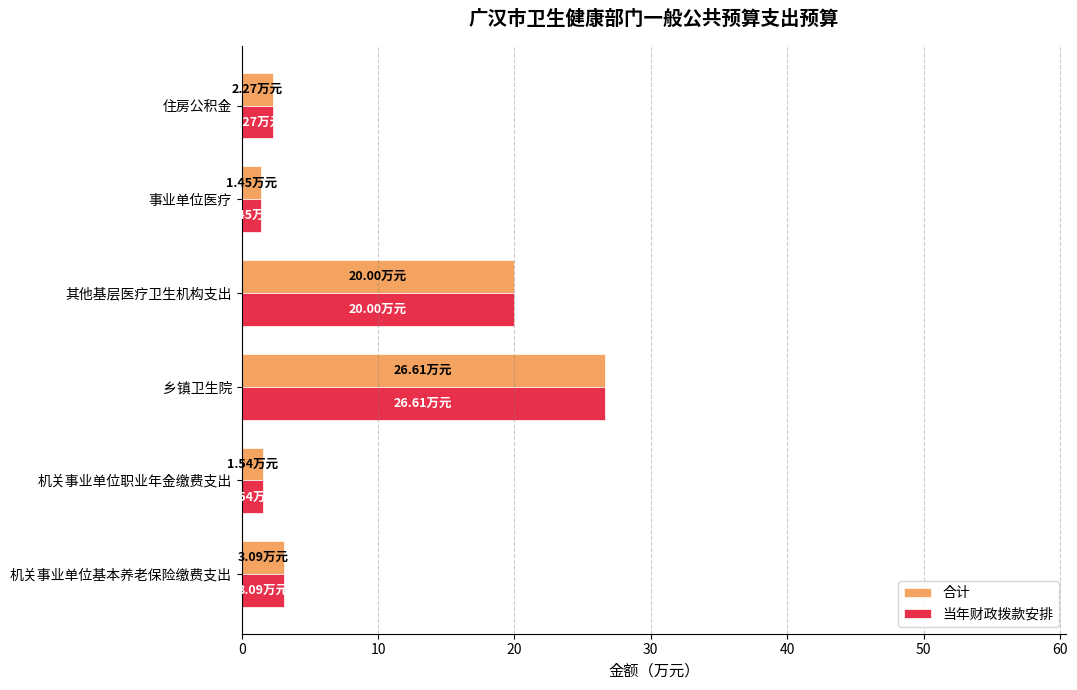

How many data points in 合计 are less than 3?

3